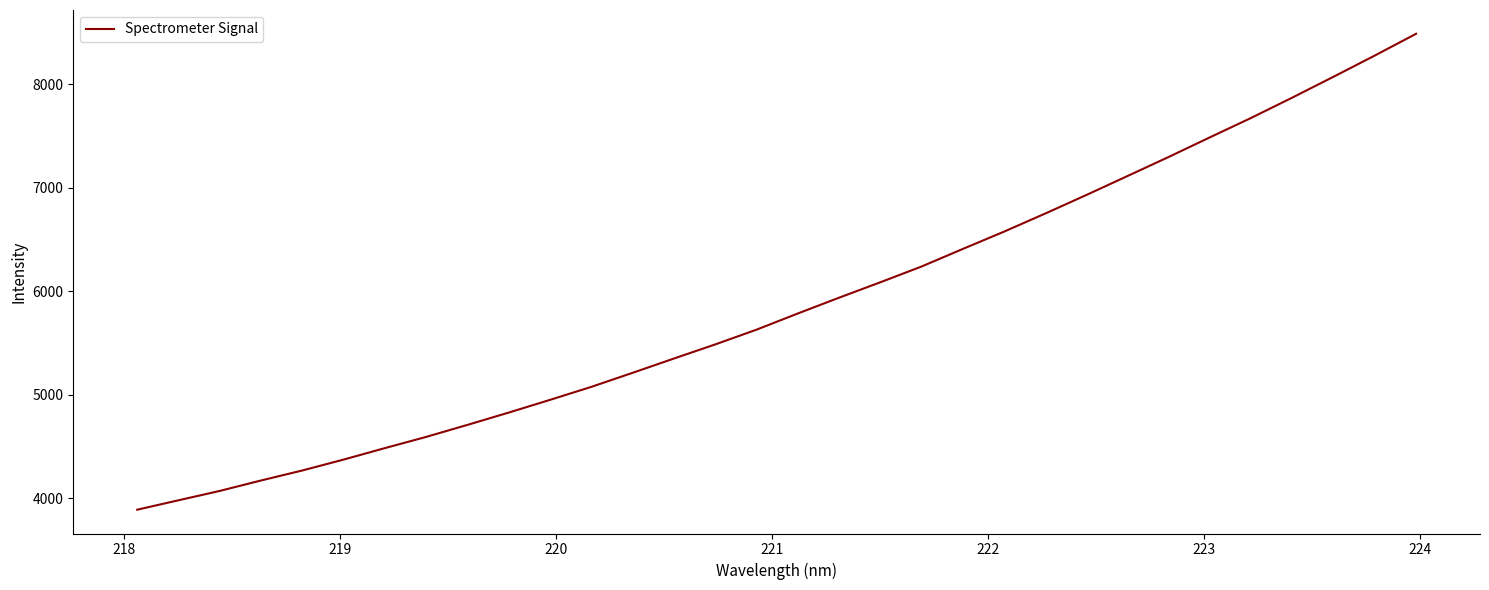

What is the average value?

5875.8